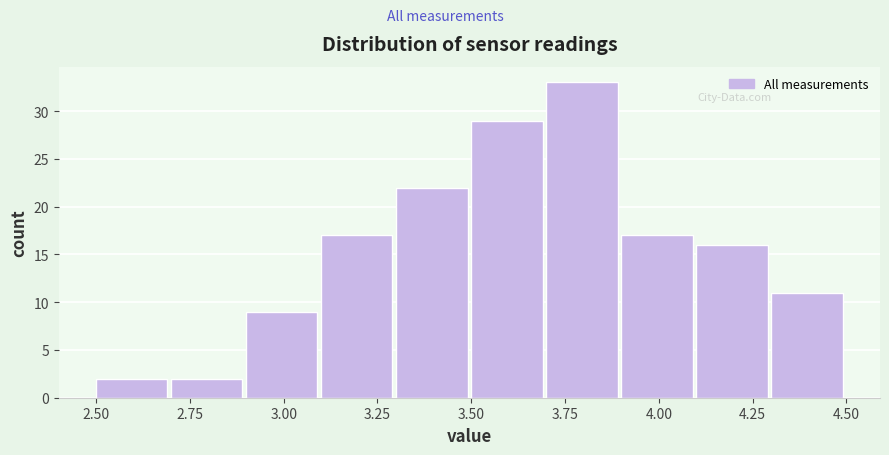

Over which range of the x-axis is the bar tallest?

3.7 to 3.9